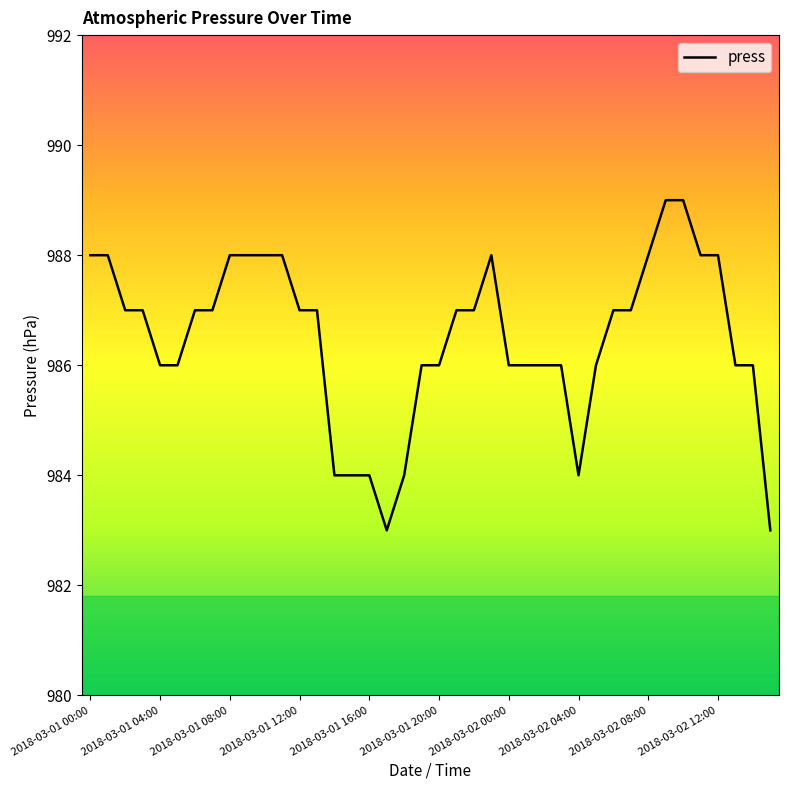

What is the difference between the maximum and minimum values?

6